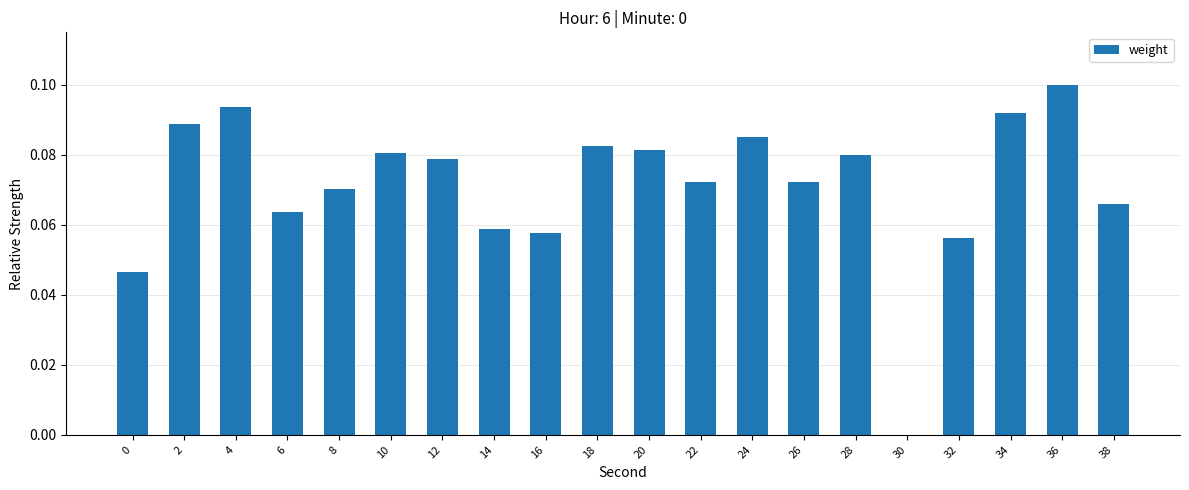

The chart shows a value of 0.1 at 34. True or false?

True